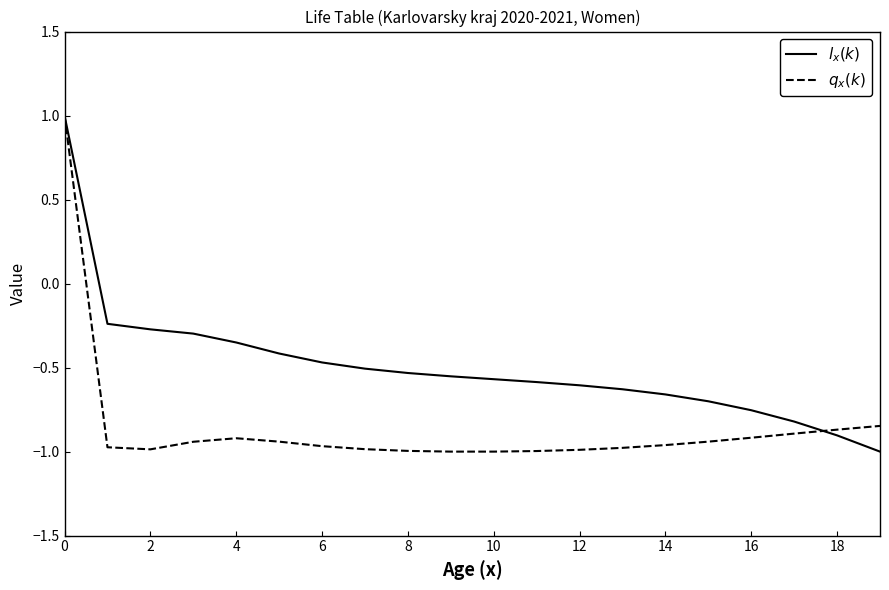

Rank the series by their average value, from lowest to highest.

$q_x(k)$, $l_x(k)$